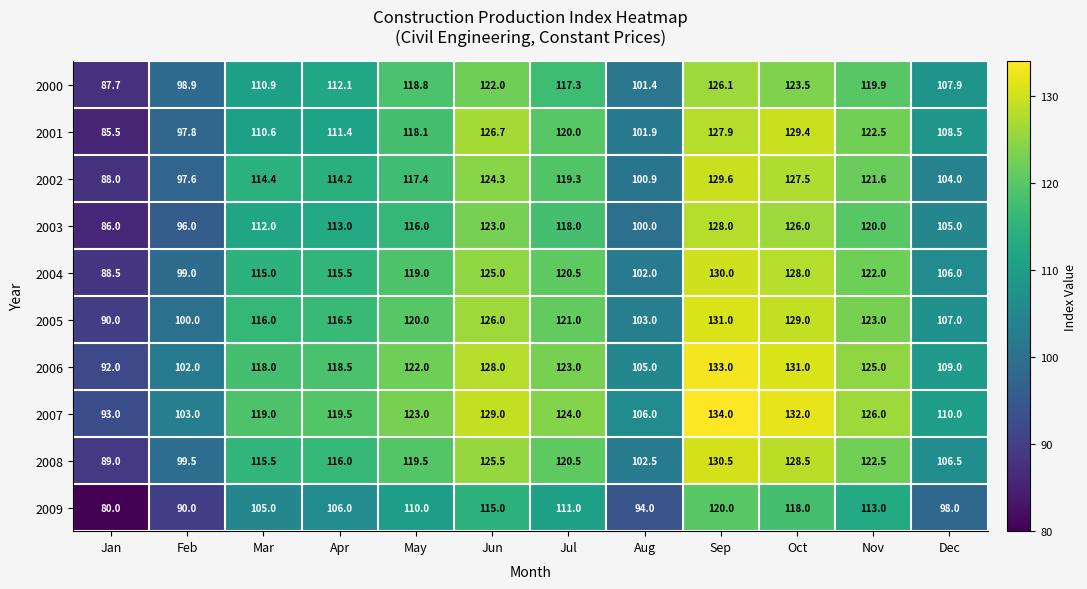

List the labels in order of 2003 value, smallest first.

Jan, Feb, Aug, Dec, Mar, Apr, May, Jul, Nov, Jun, Oct, Sep